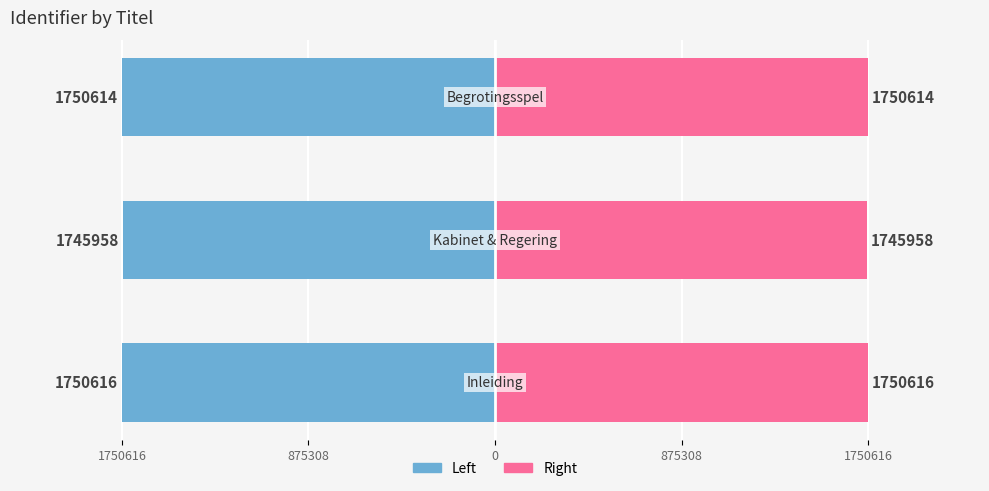

The Identifier (Left) series shows -966789 at 1750616. True or false?

False